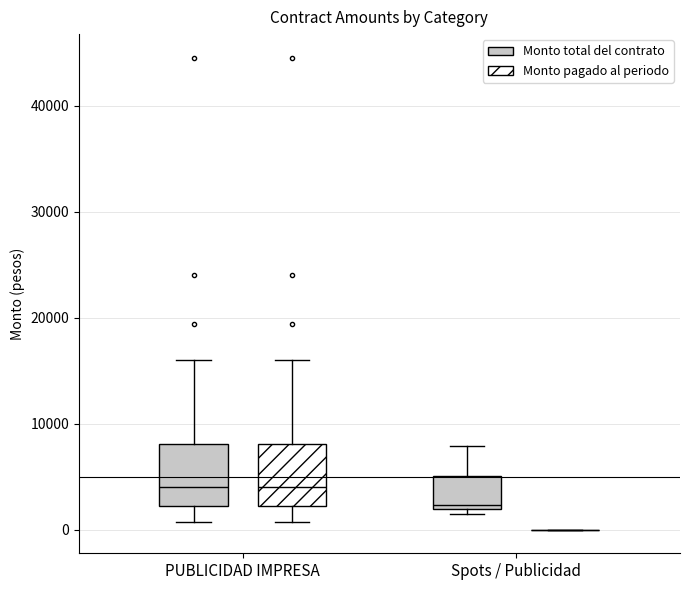

Reading left to right, read every box against the y-axis: the position of its median line, the range the box covers, and the ends of its whiskers. The values are not printed on the chart, so give them approximately, as read against the axis.

PUBLICIDAD IMPRESA (Monto total del contrato): median 4000, box 2000 to 8000, whiskers 1000 to 16000
PUBLICIDAD IMPRESA (Monto pagado al periodo): median 4000, box 2000 to 8000, whiskers 1000 to 16000
Spots / Publicidad (Monto total del contrato): median 2000 (just above the box's lower edge), box 2000 to 5000, whiskers 2000 (just below the box's lower edge) to 8000
Spots / Publicidad (Monto pagado al periodo): box collapsed to a line at 0, whiskers 0 to 0